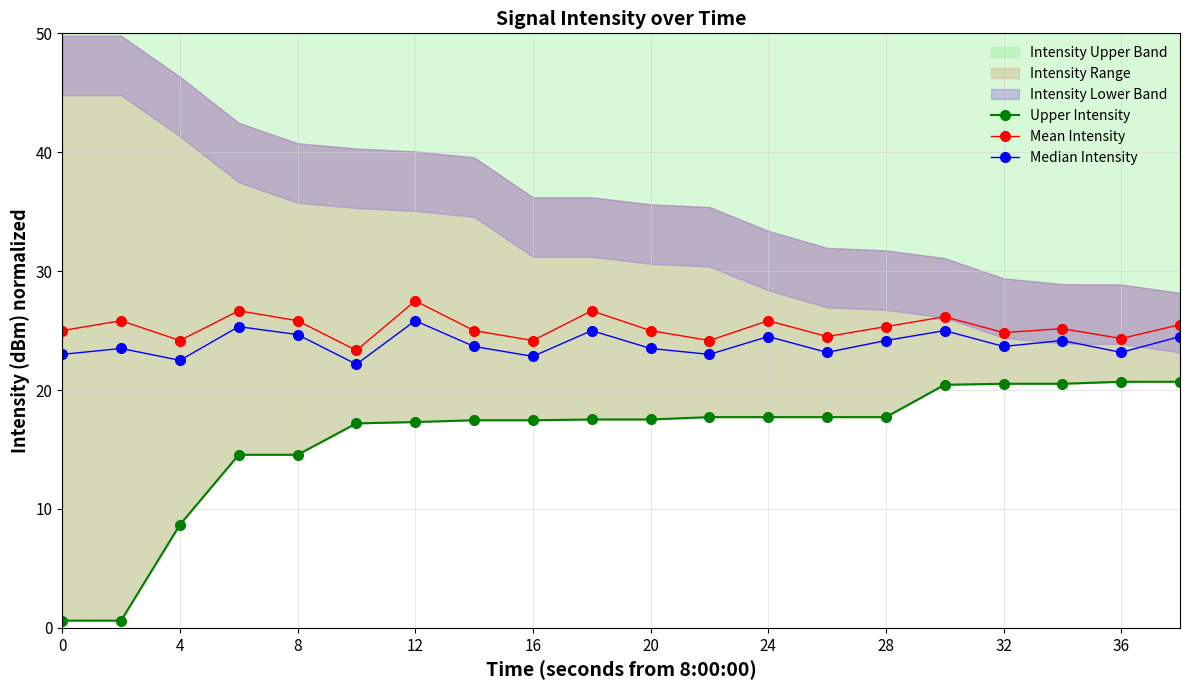

How many lines are shown in the chart?

3